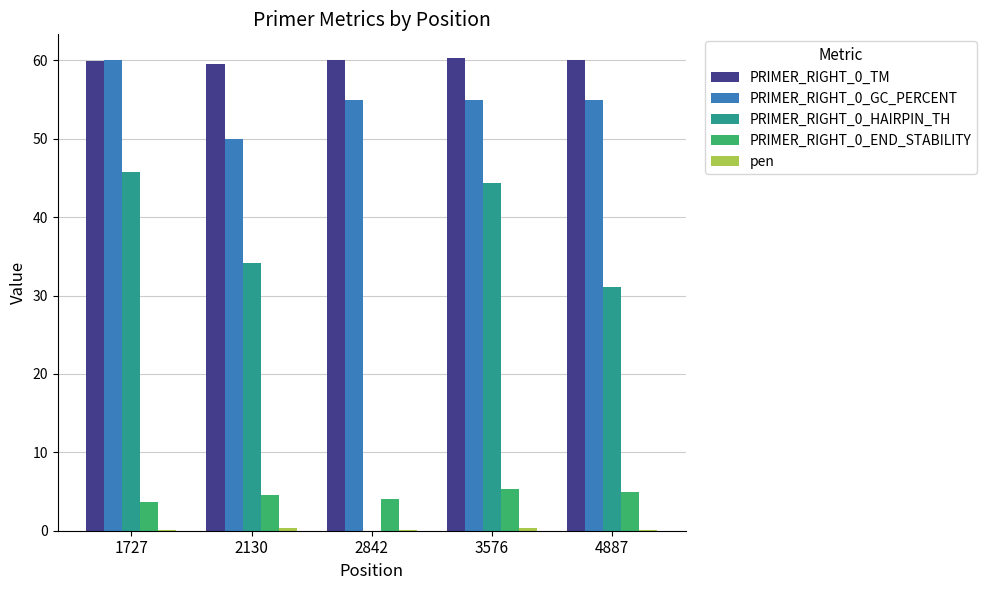

What is the maximum value shown in the chart?

60.3